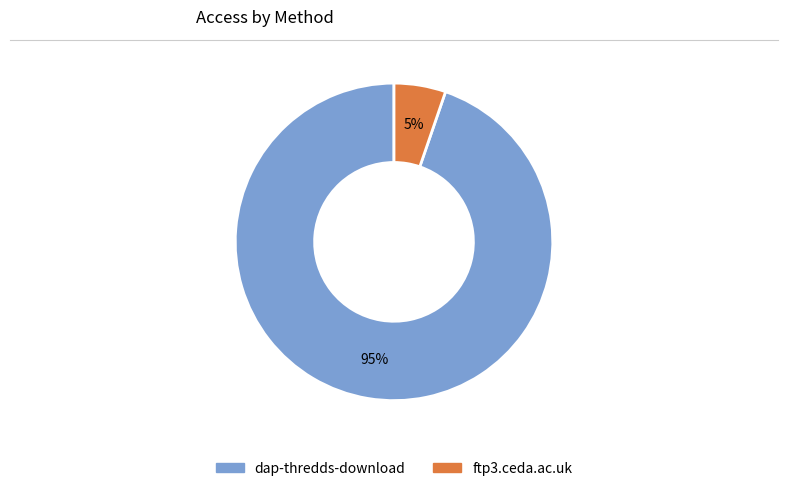

True or false: ftp3.ceda.ac.uk accounts for 5% of the total.

True